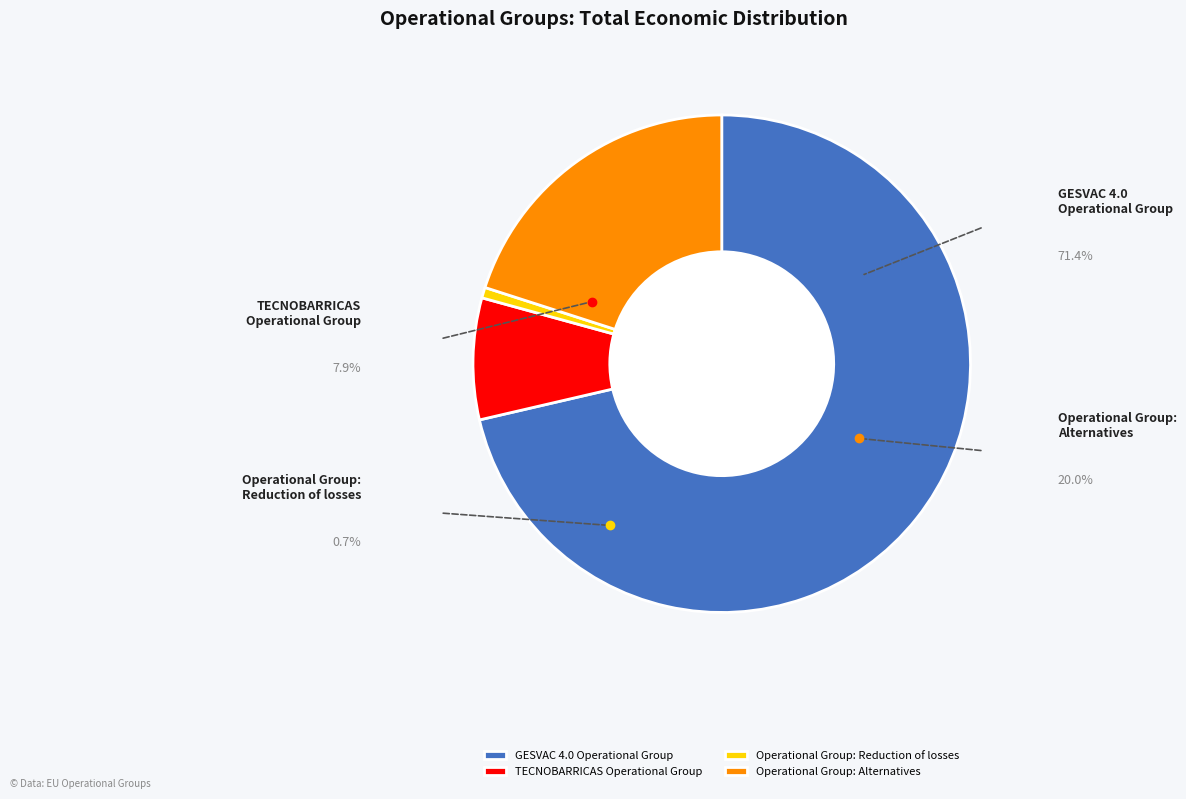

Is the sum of Operational Group: Alternatives and TECNOBARRICAS Operational Group greater than half?

No